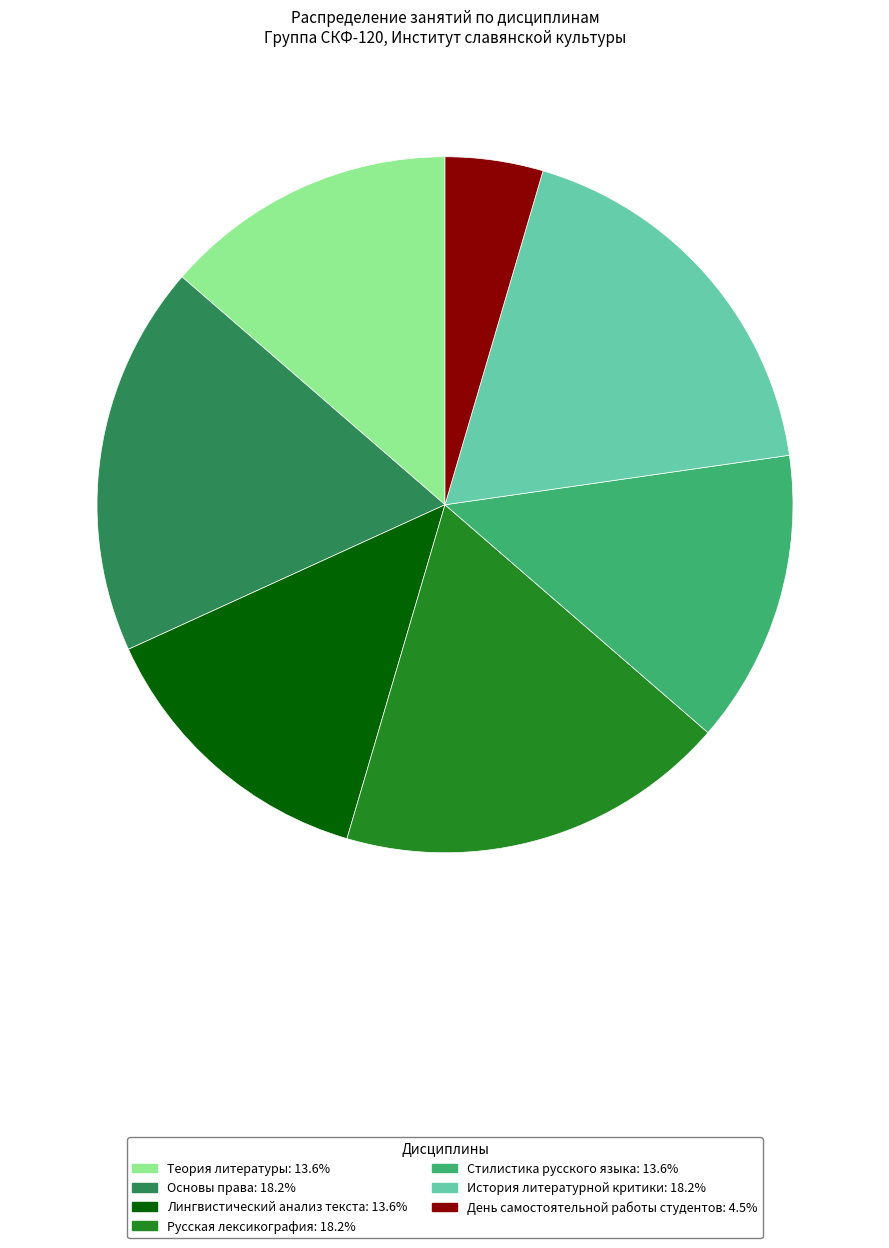

Which slice is the smallest?

День самостоятельной работы студентов